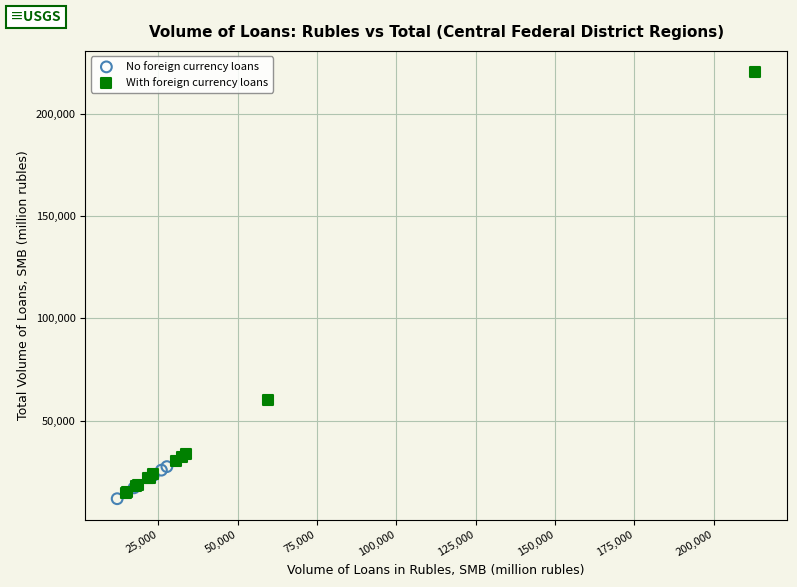

Which series reaches the maximum Y coordinate?

With foreign currency loans